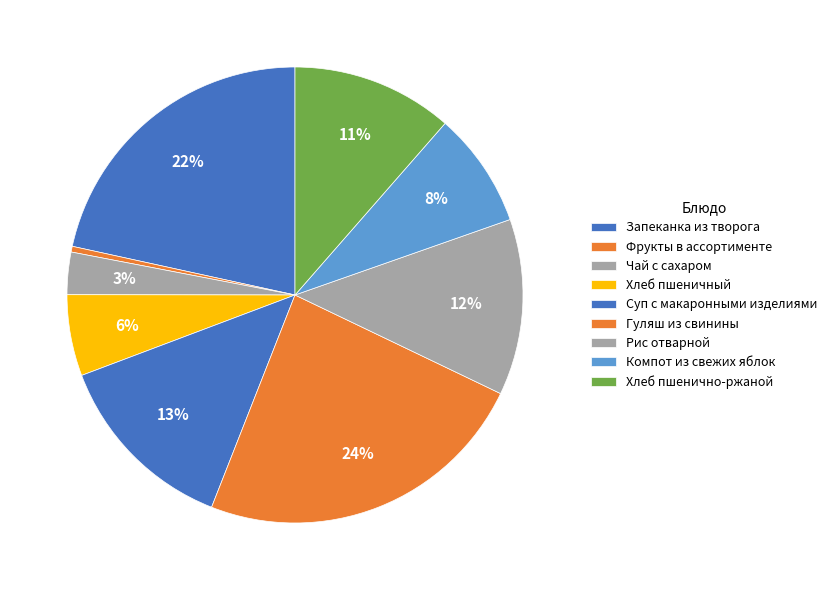

Which slice is the largest?

Гуляш из свинины